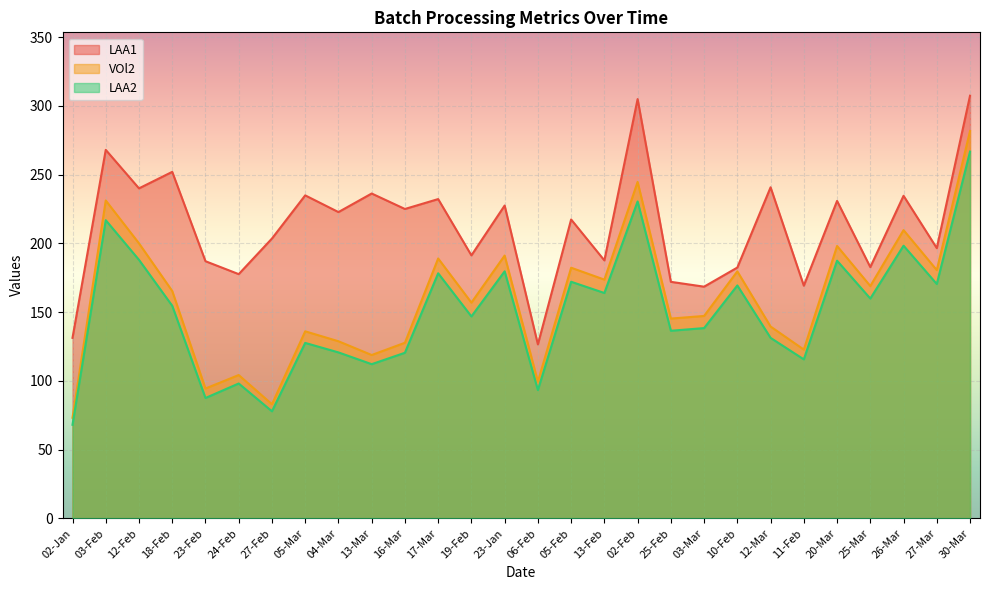

What is the label of the 25th point from the right?

18-Feb